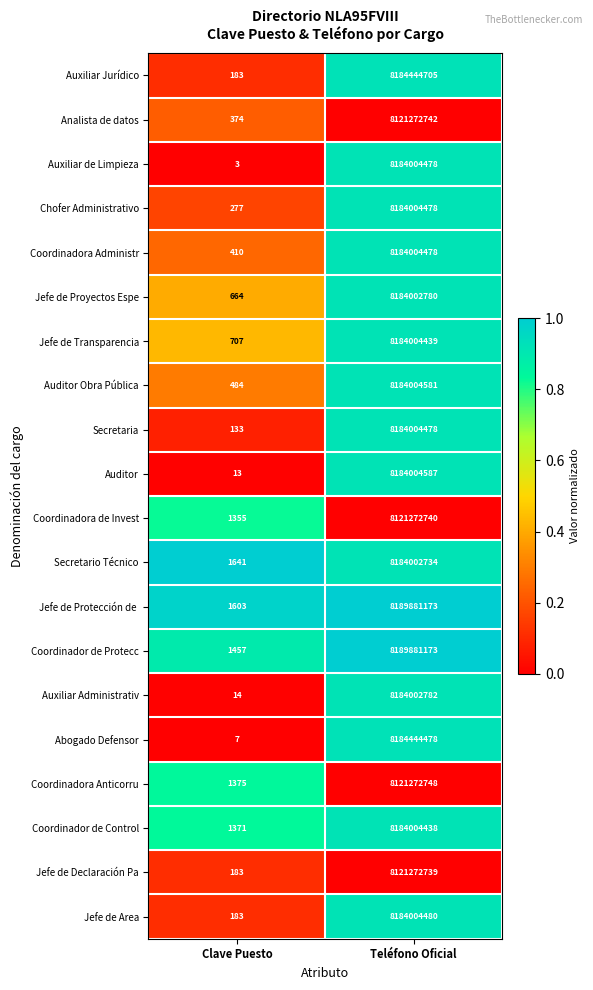

What is the difference between the Coordinadora Anticorru values at Clave Puesto and Teléfono Oficial?

8121271373